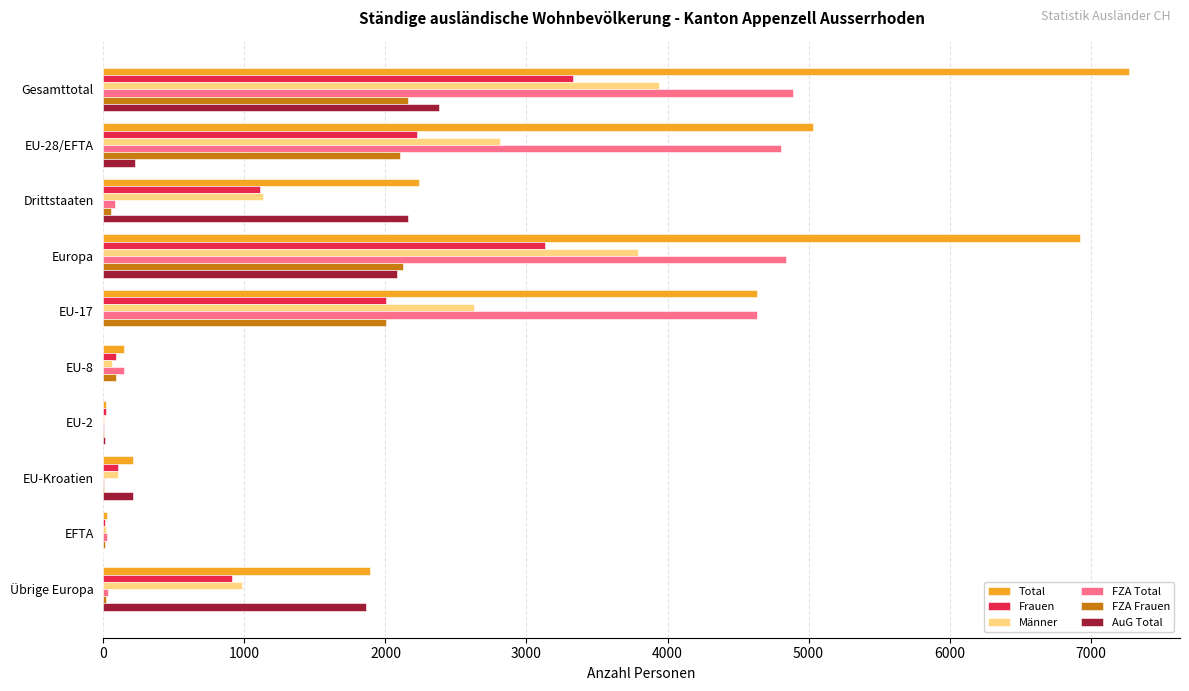

At which label is FZA Total closest to 2447?

EU-17